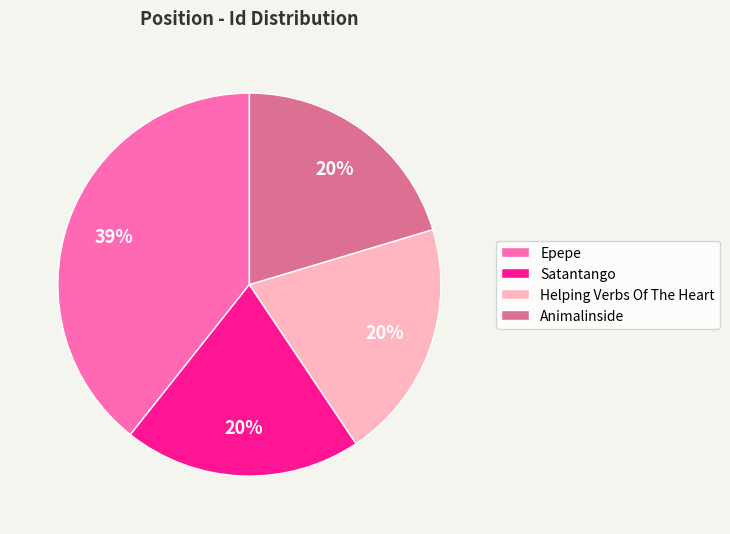

Approximately how many times larger is the value at Animalinside compared to Helping Verbs Of The Heart?

1.0